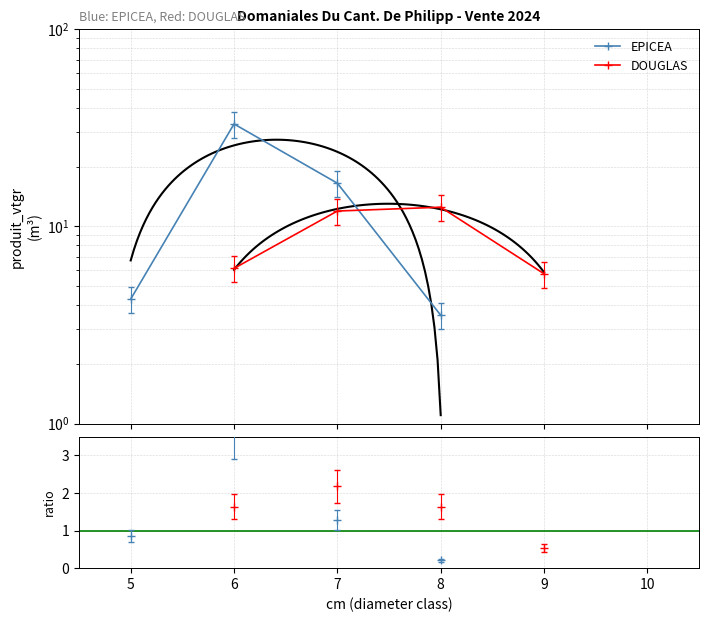

What are all the series names shown in the legend?

EPICEA, DOUGLAS